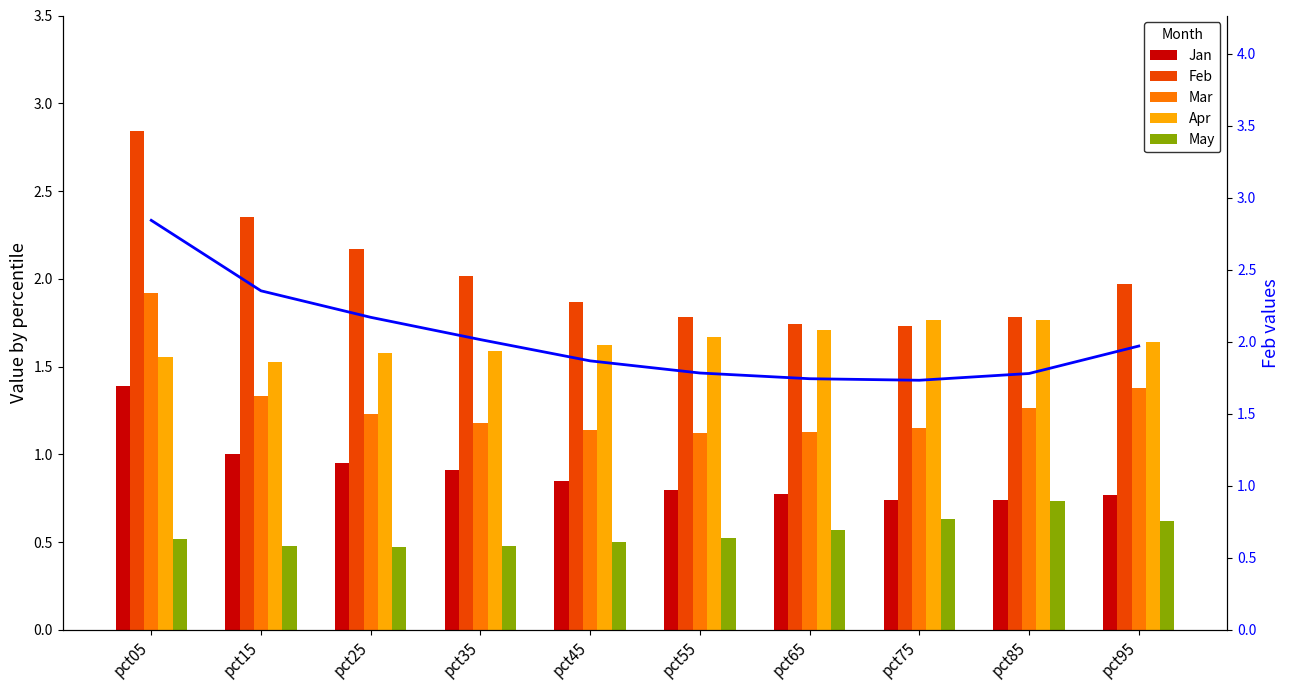

What is the difference between the Apr values at pct15 and pct35?

0.1